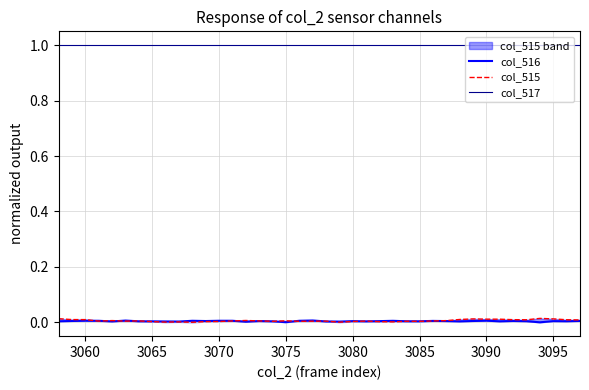

Rank the series by their maximum value, from lowest to highest.

col_516, col_515, col_517